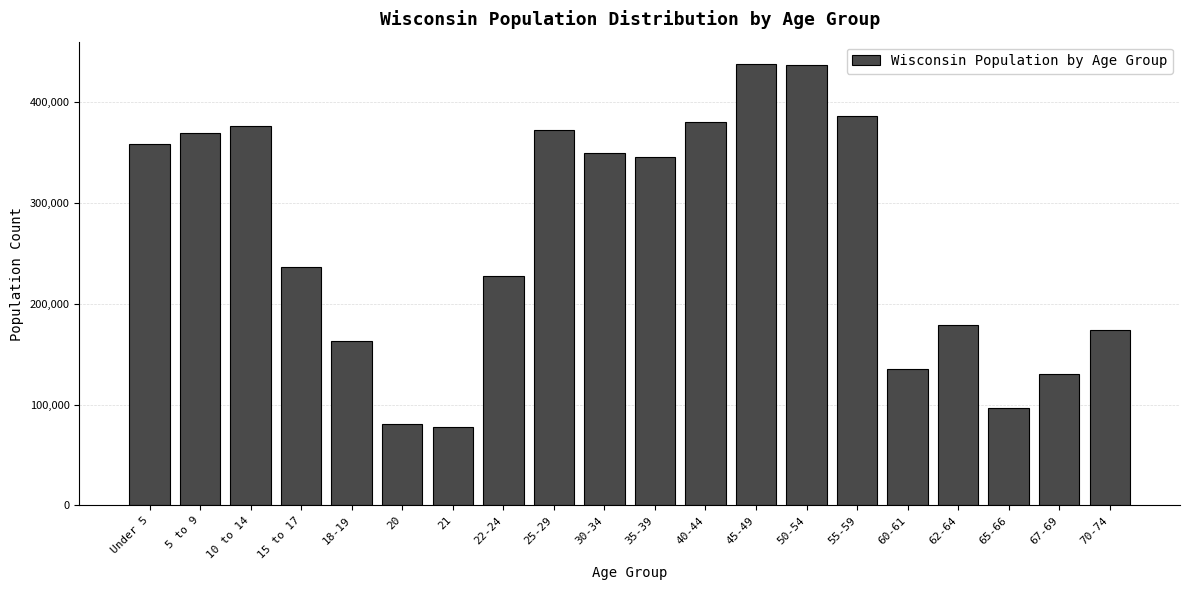

Where is the data nearest to the value 257921?

15 to 17